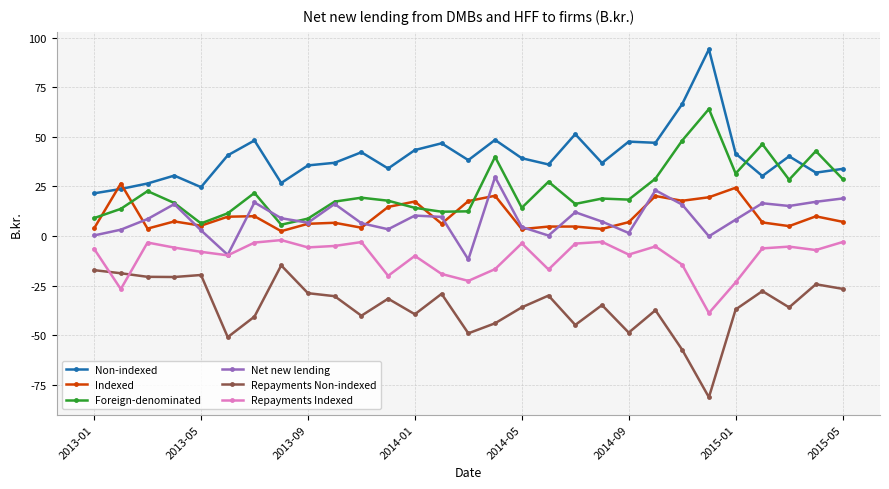

At how many categories does at least one series exceed 17?

29